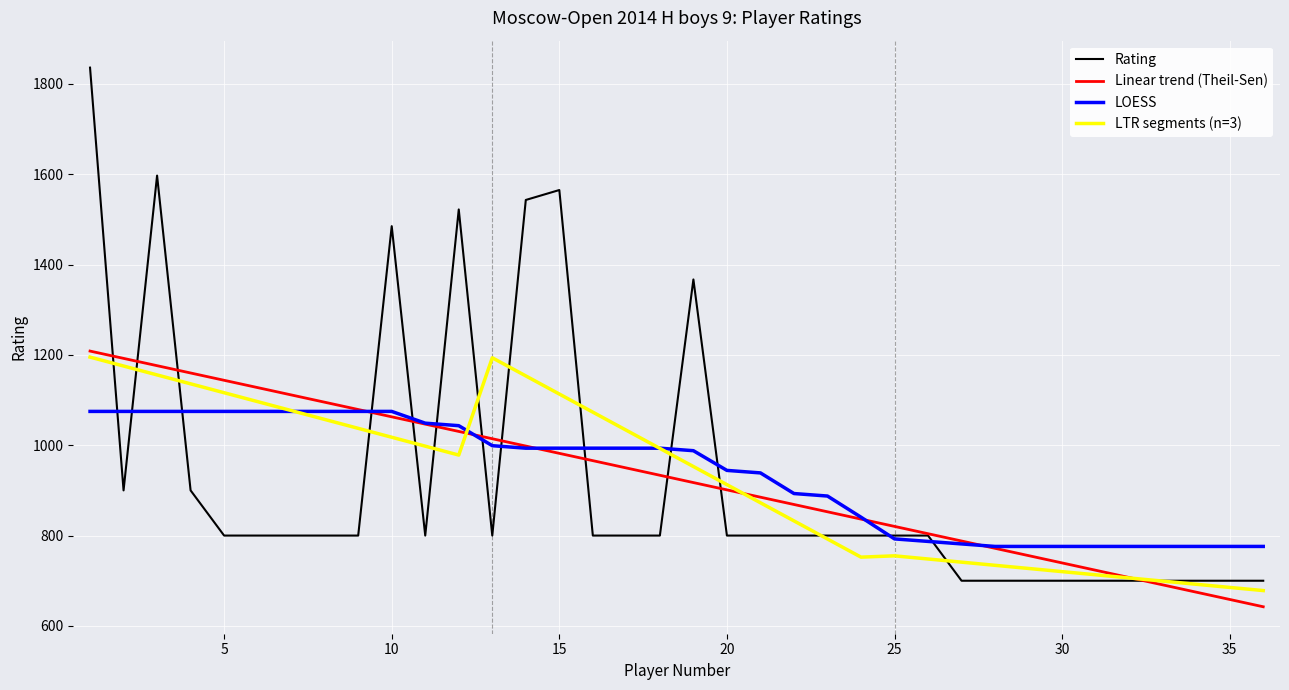

What is the sum of all LTR segments (n=3) values?

33315.0